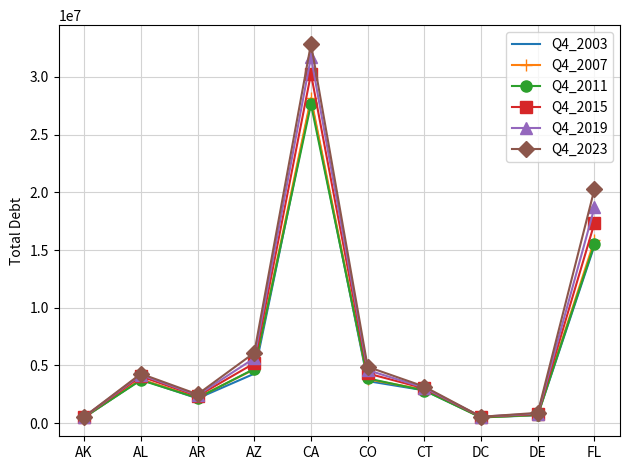

Which label corresponds to the largest value in the chart?

CA